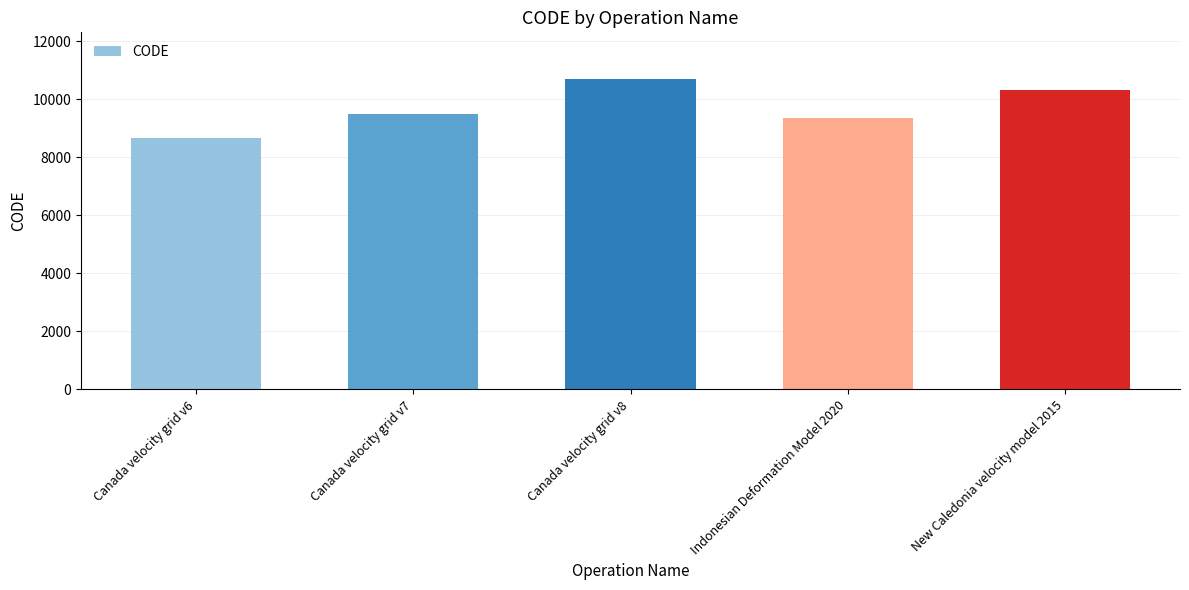

How many bars are there in total?

5